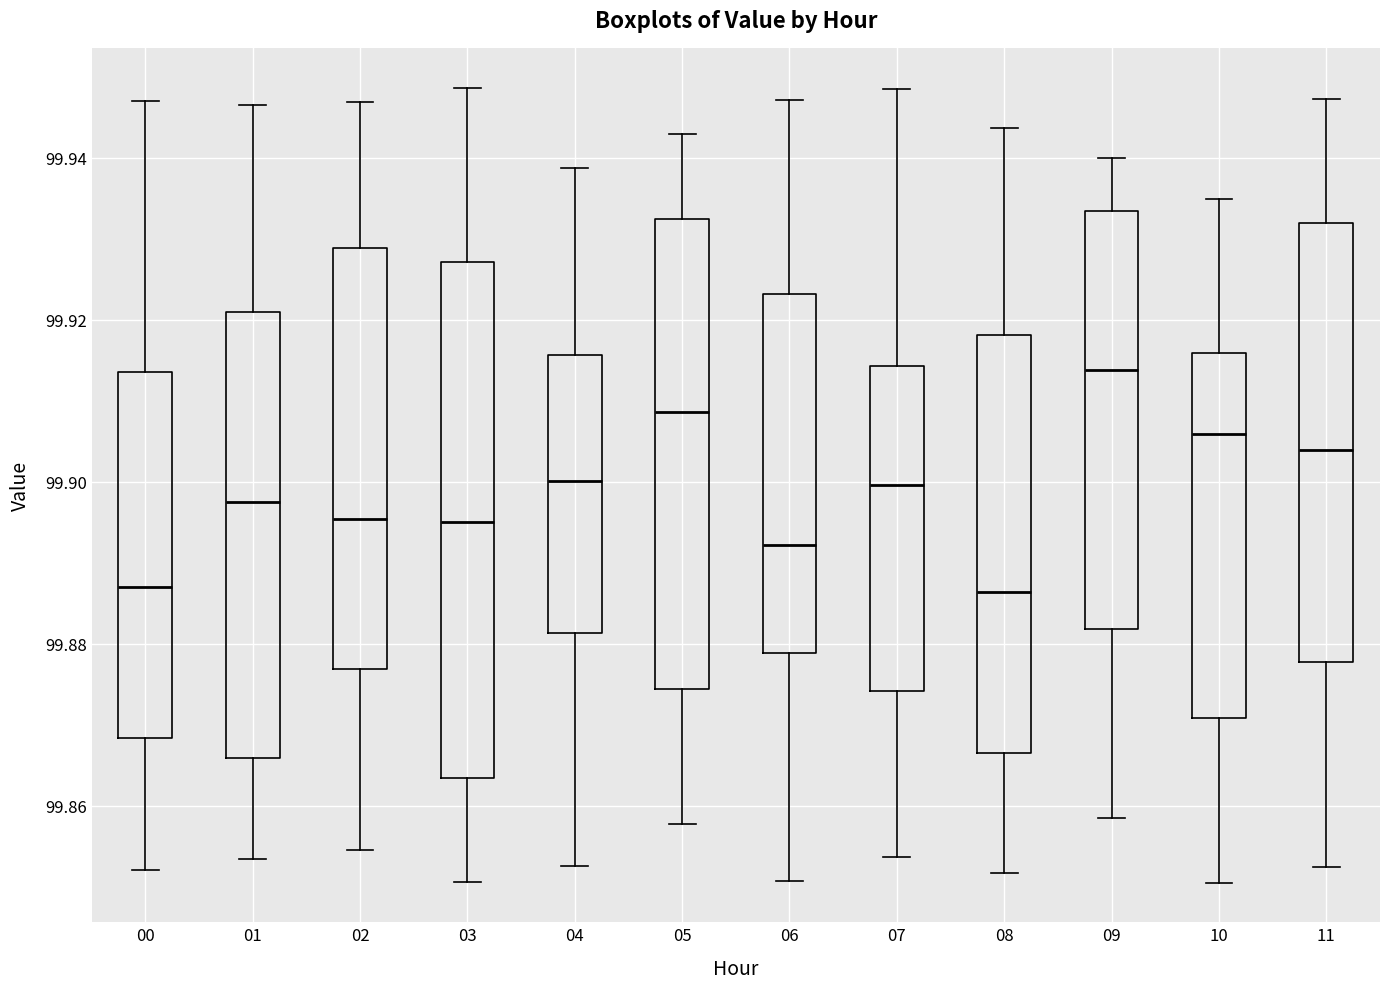

Which box is the tallest, from its lower edge to its upper edge?

03